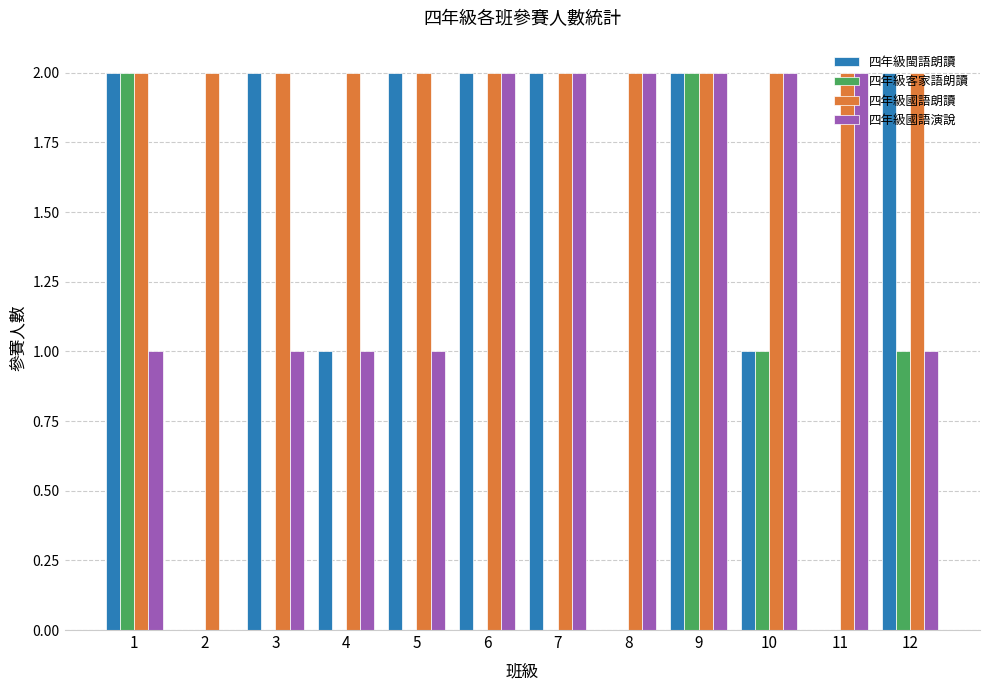

What is the sum of all 四年級閩語朗讀 values?

16